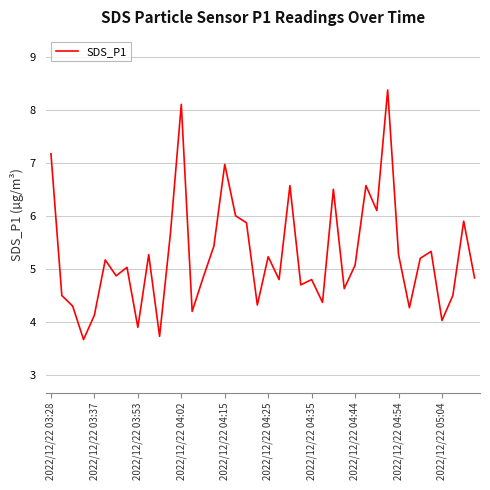

What is the greatest value displayed?

8.4